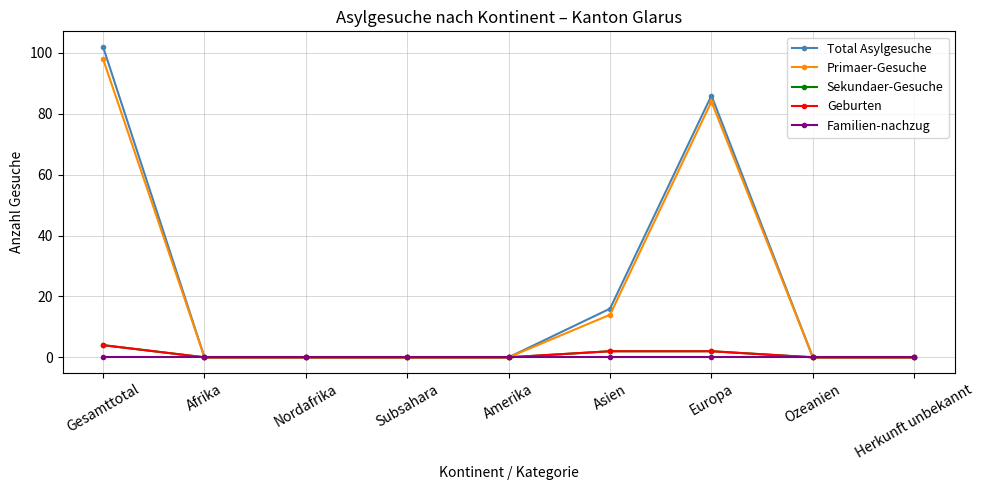

What is the sum of the Geburten values at Gesamttotal and Nordafrika?

4